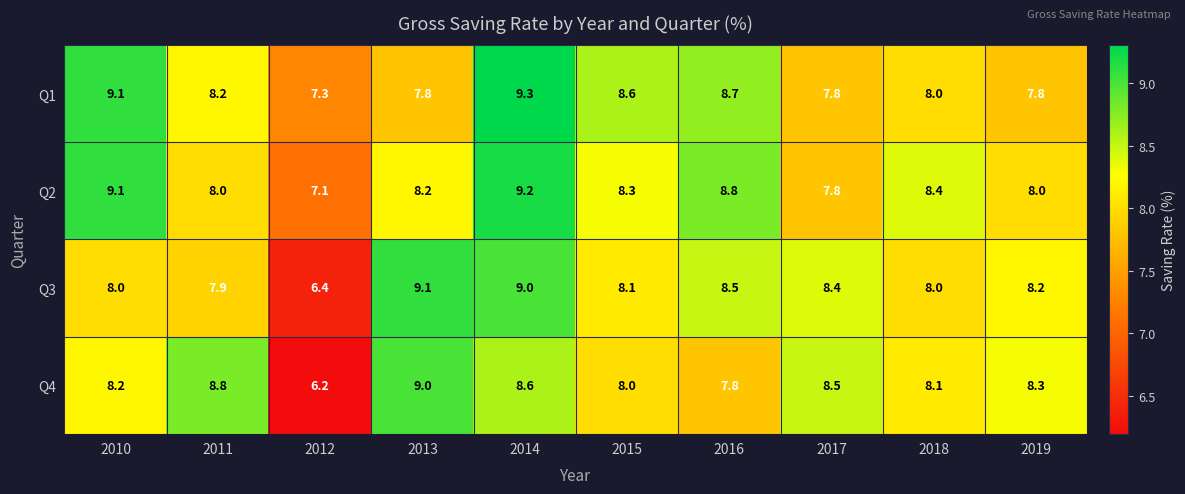

Between 2010 and 2019, which series saw the biggest shift?

Q1